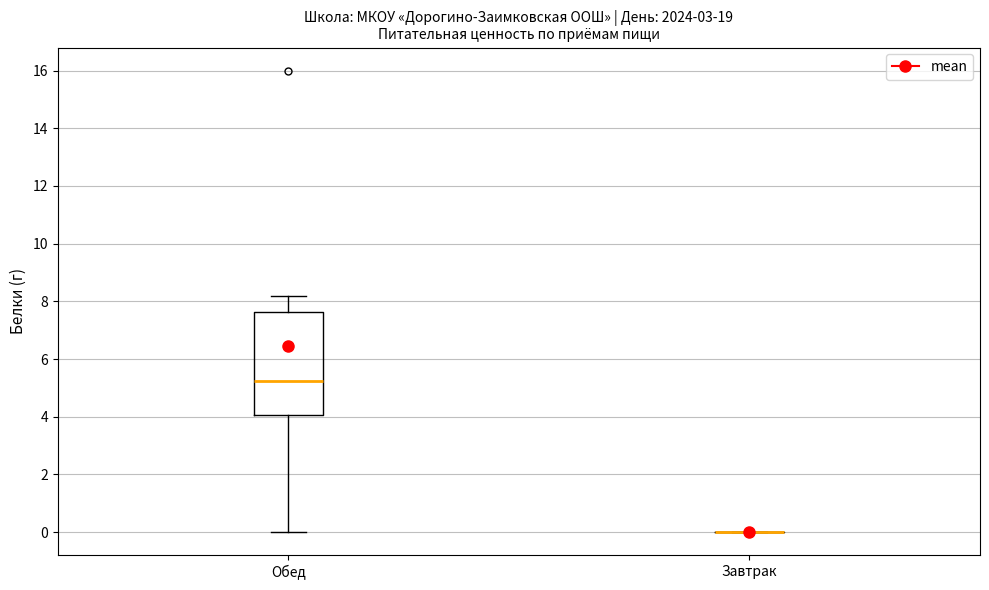

Comparing the boxes themselves (not the whiskers), which one is the tallest?

Обед